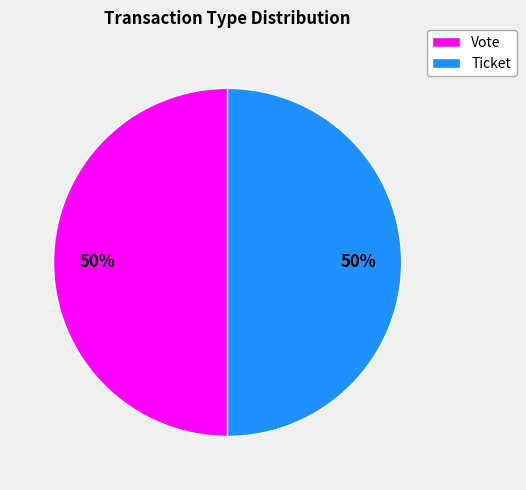

What is the ratio of the value at Vote to the value at Ticket?

1.0